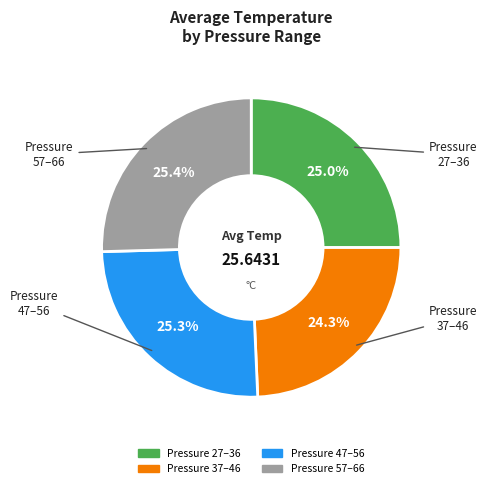

How many segments does this pie chart have?

4